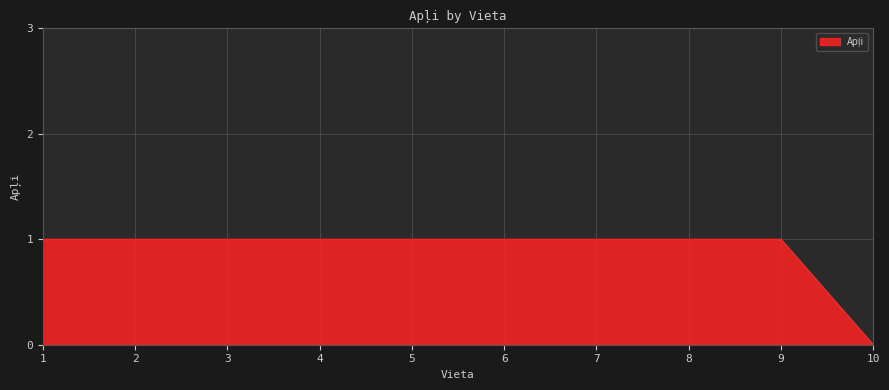

Which category has the lowest value across all series?

10